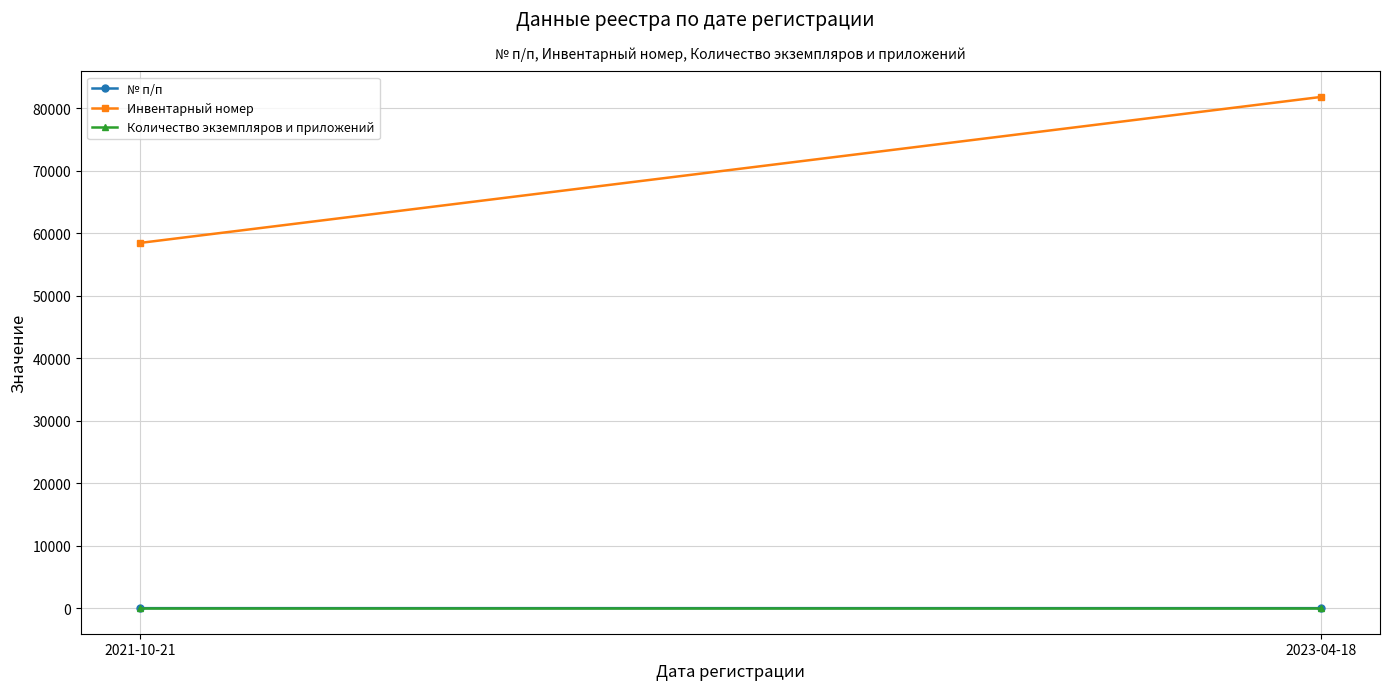

What is the label of the 2nd point from the left?

2023-04-18